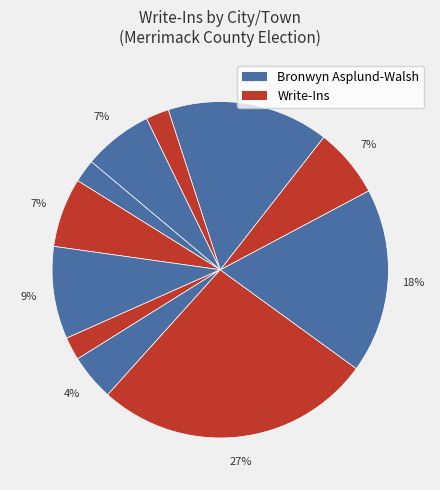

How many segments does this pie chart have?

11